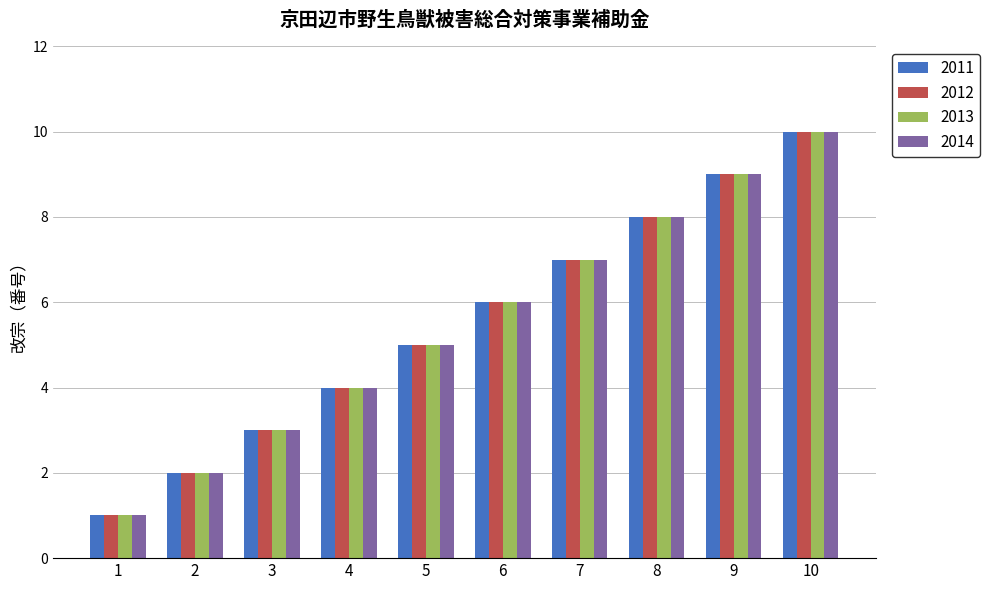

How many values in the 2013 series are below 6?

5